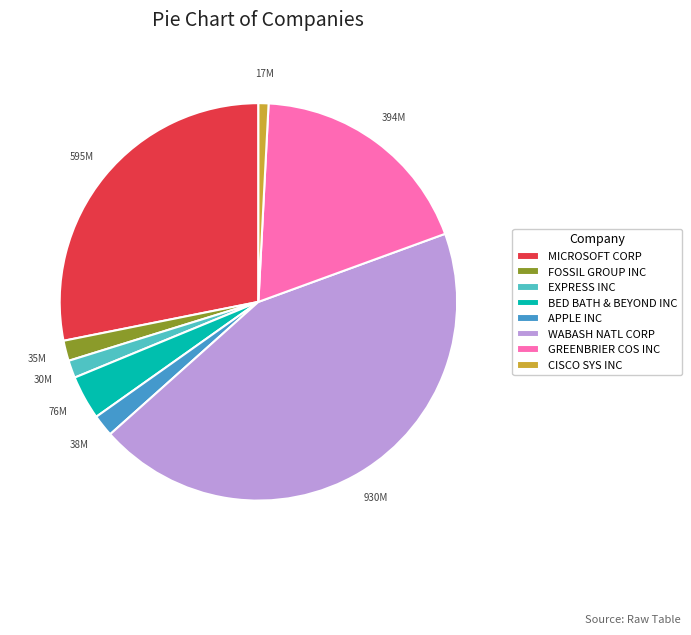

The EXPRESS INC slice represents 1% of the pie. True or false?

True